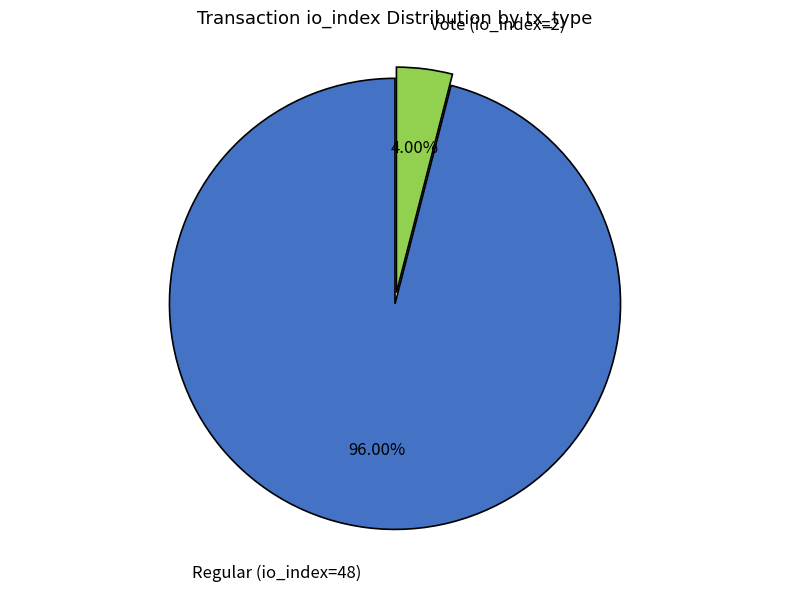

The Regular (io_index=48) slice represents 86% of the pie. True or false?

False